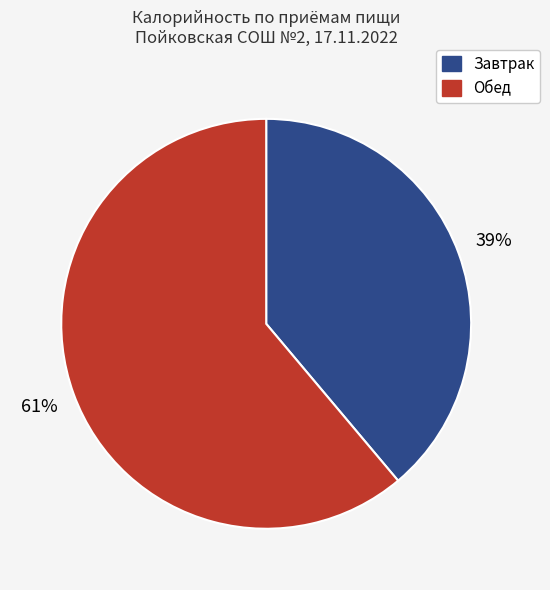

Is there any slice that represents more than half of the pie?

Yes